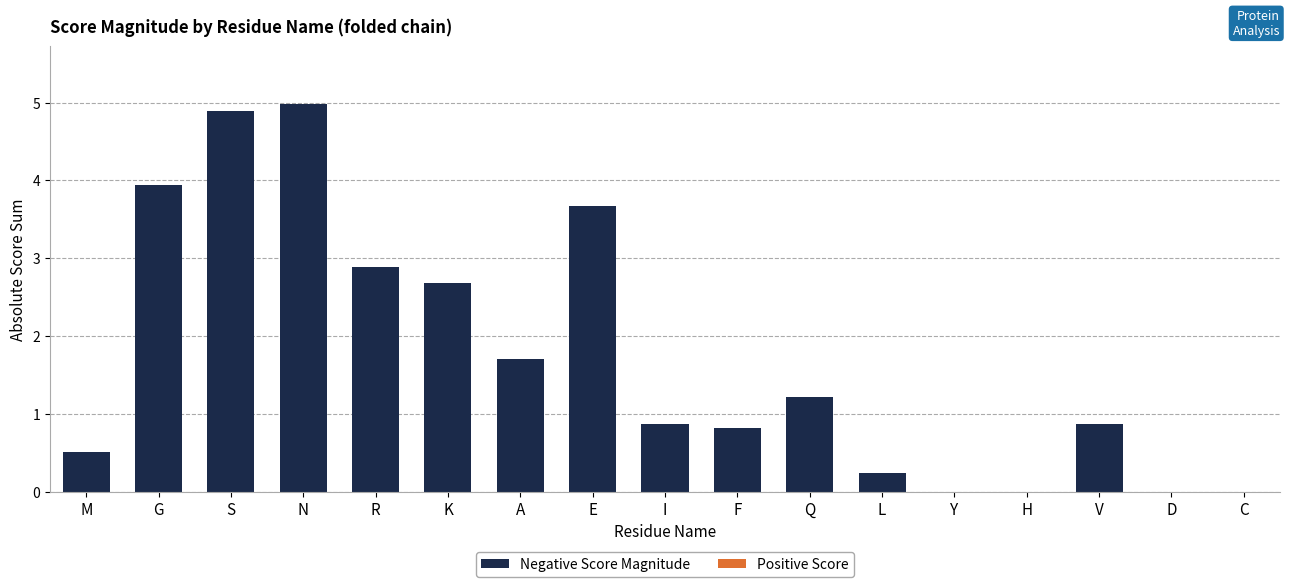

At which label is the value closest to 2?

A